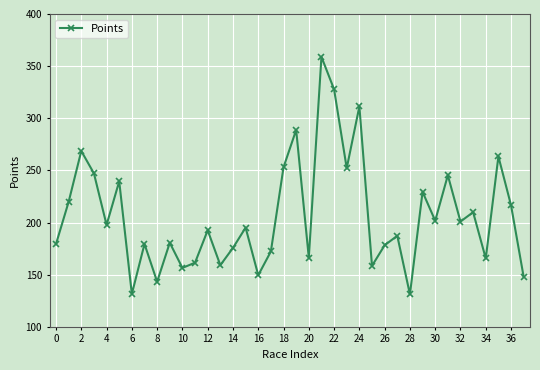

What is the minimum value shown in the chart?

131.1